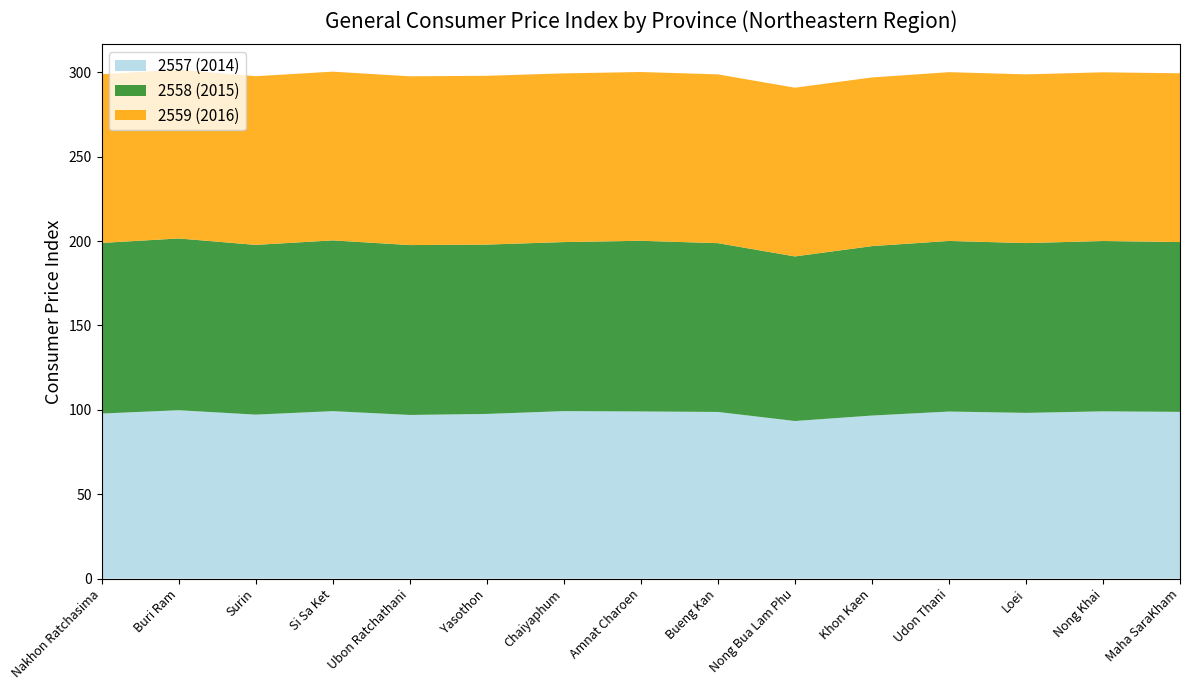

Reading right to left, extract all data points from this chart.

2557 (2014): Maha SaraKham=98.8	Nong Khai=99.1	Loei=98.2	Udon Thani=99.0	Khon Kaen=96.6	Nong Bua Lam Phu=93.4	Bueng Kan=98.8	Amnat Charoen=99.0	Chaiyaphum=99.2	Yasothon=97.6	Ubon Ratchathani=97.0	Si Sa Ket=99.2	Surin=97.2	Buri Ram=99.8	Nakhon Ratchasima=97.8
2558 (2015): Maha SaraKham=100.6	Nong Khai=100.9	Loei=100.6	Udon Thani=101.1	Khon Kaen=100.4	Nong Bua Lam Phu=97.5	Bueng Kan=100.0	Amnat Charoen=101.1	Chaiyaphum=100.2	Yasothon=100.3	Ubon Ratchathani=100.7	Si Sa Ket=101.2	Surin=100.6	Buri Ram=101.8	Nakhon Ratchasima=101.1
2559 (2016): Maha SaraKham=100.0	Nong Khai=100.0	Loei=100.0	Udon Thani=100.0	Khon Kaen=100.0	Nong Bua Lam Phu=100.0	Bueng Kan=100.0	Amnat Charoen=100.0	Chaiyaphum=100.0	Yasothon=100.0	Ubon Ratchathani=100.0	Si Sa Ket=100.0	Surin=100.0	Buri Ram=100.0	Nakhon Ratchasima=100.0